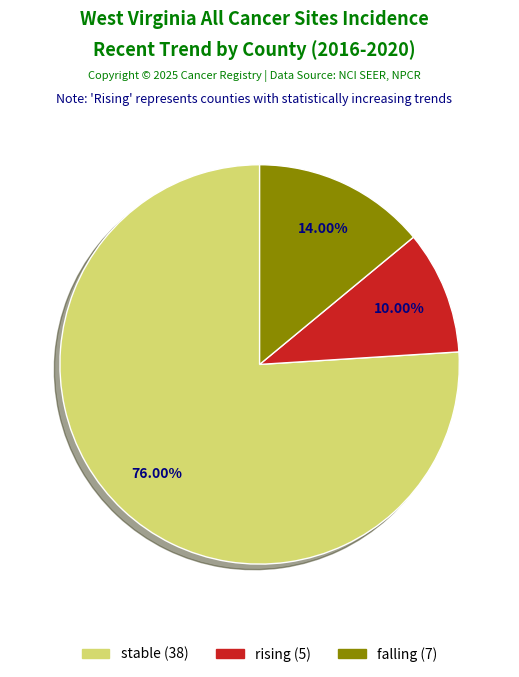

The falling slice represents 1% of the pie. True or false?

False